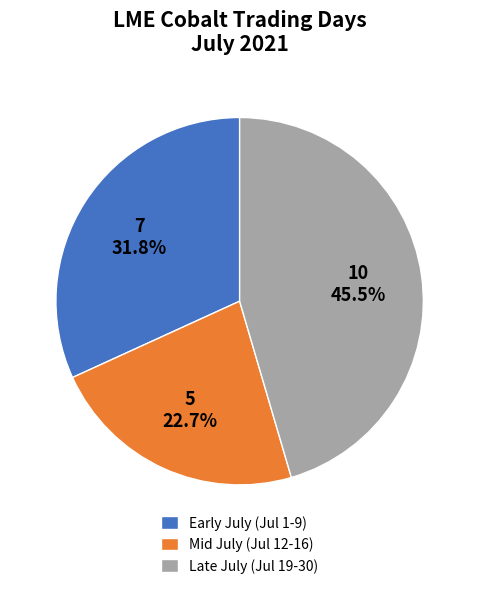

What is the total percentage of Mid July (Jul 12-16) and Early July (Jul 1-9)?

54.5%